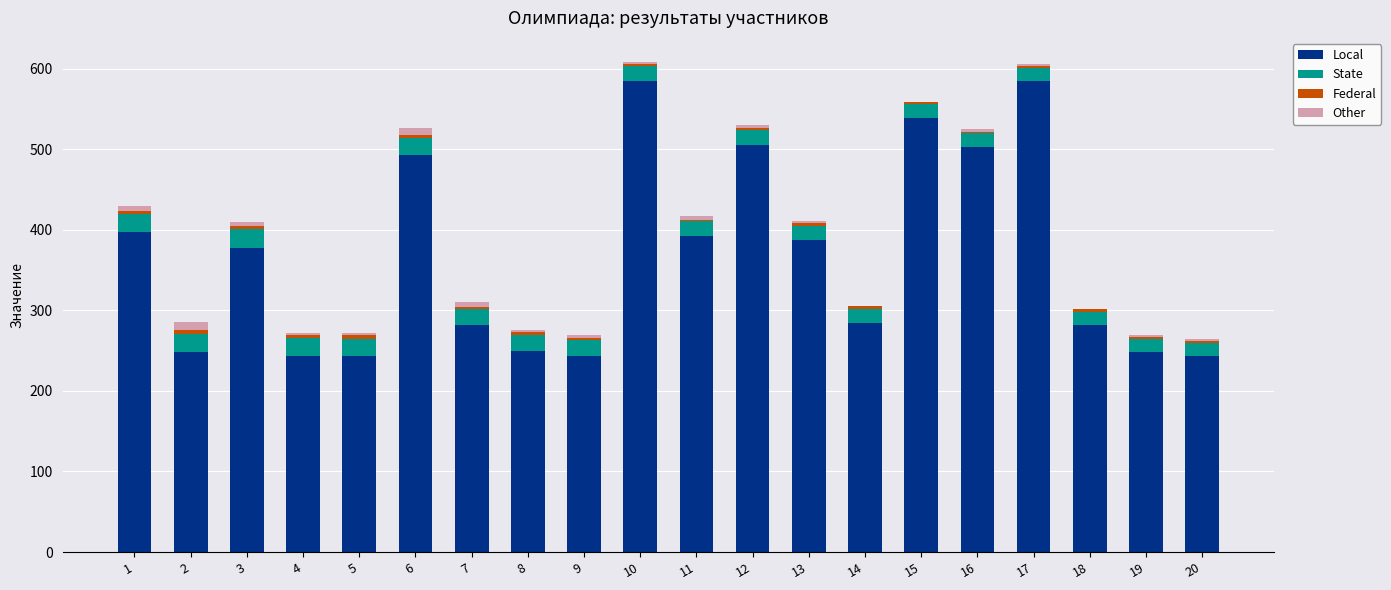

Count the number of data series in this chart.

4